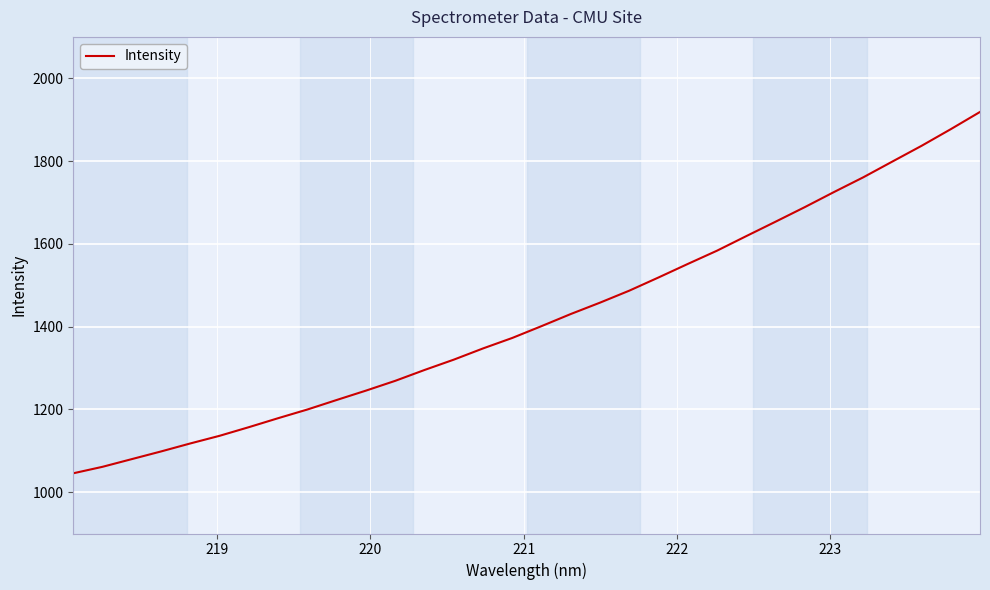

What is the difference between the maximum and minimum values?

873.1